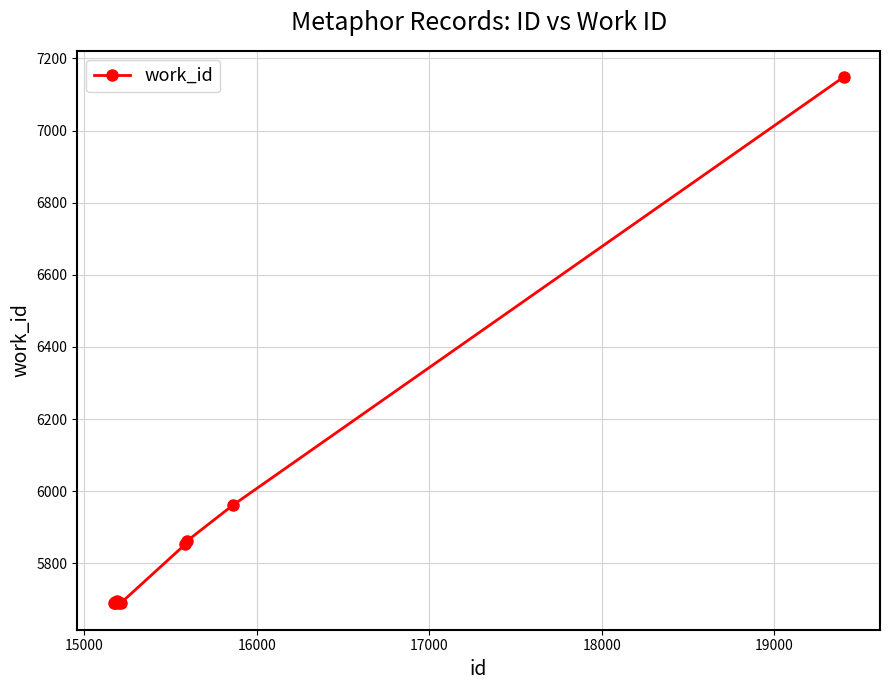

Is this an area chart (filled region under the line)?

No